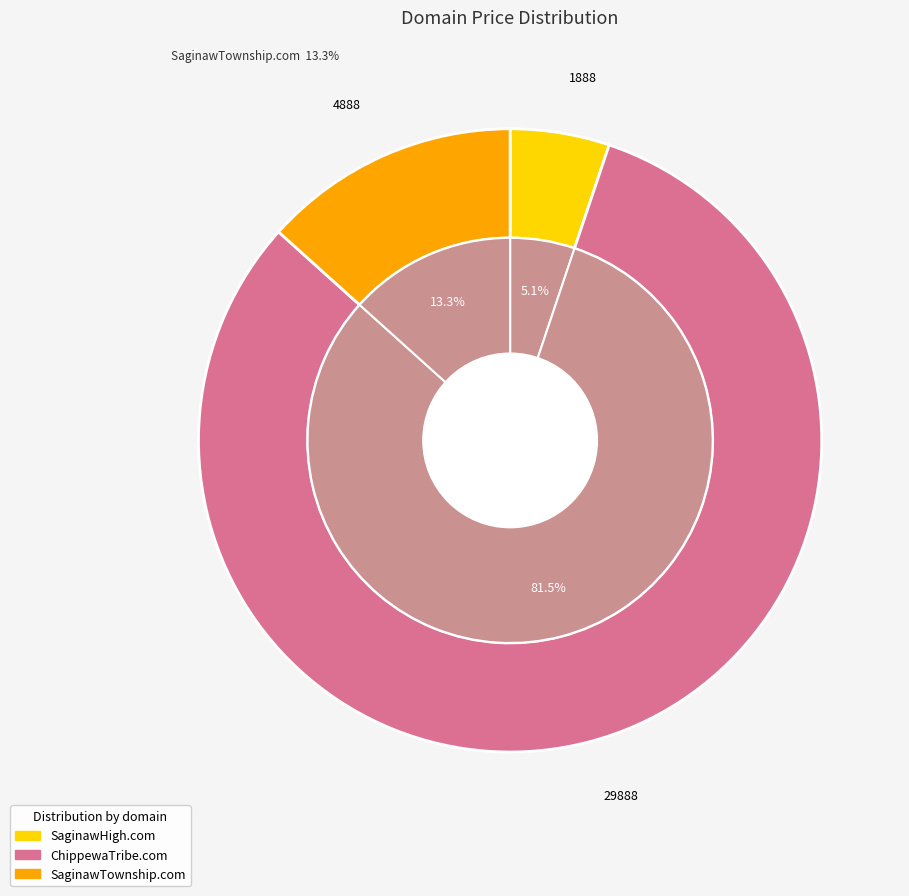

To the nearest percent, what percentage of the pie is SaginawTownship.com?

13%